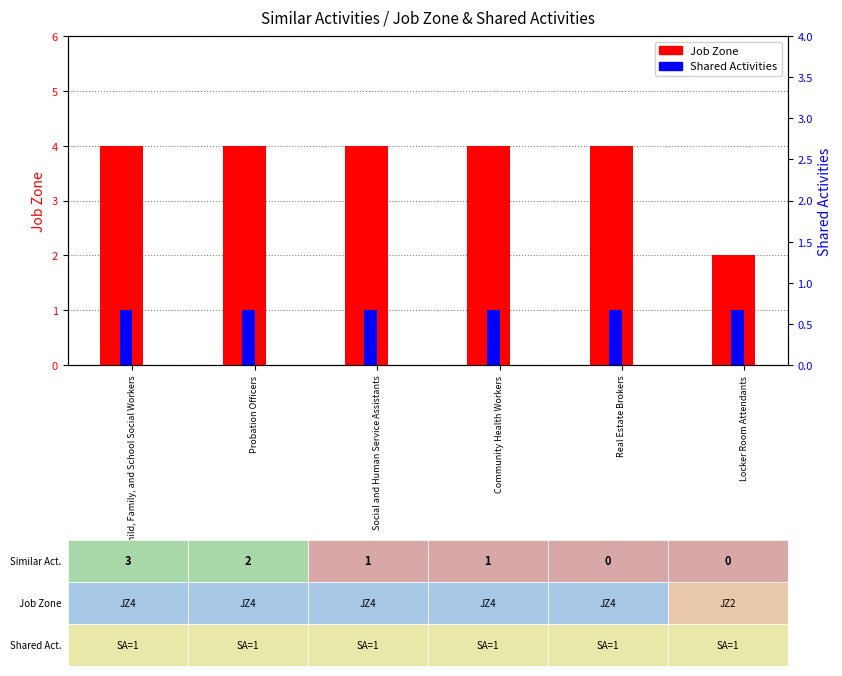

Reading left to right, transcribe all the data shown in this chart.

Job Zone: 4	4	4	4	4	2
Shared Activities: 1	1	1	1	1	1